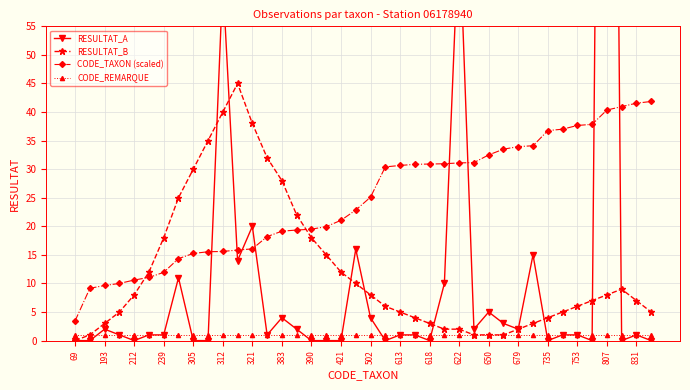

True or false: CODE_TAXON (scaled) and CODE_REMARQUE intersect in this chart.

False